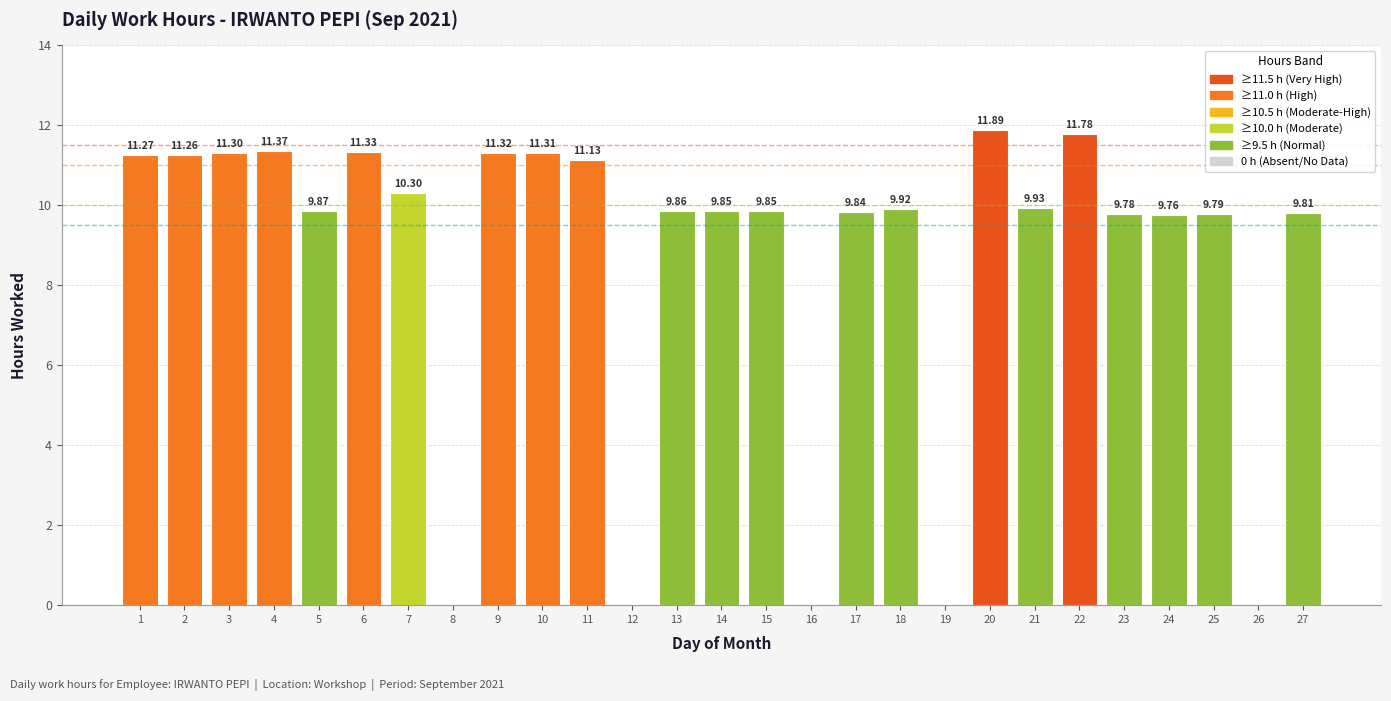

What is the ratio of the value at 9 to the value at 4?

1.0